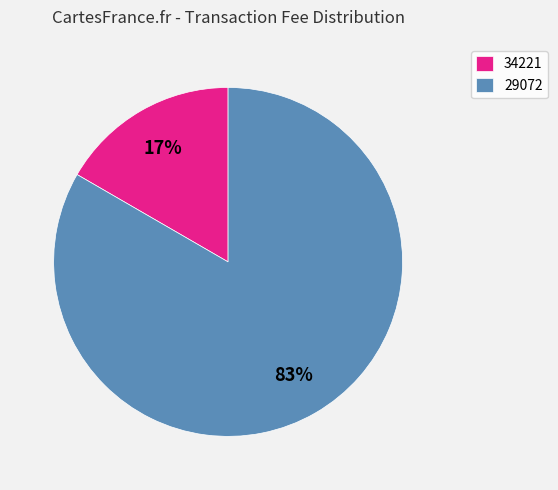

What is the largest slice in the pie chart?

29072